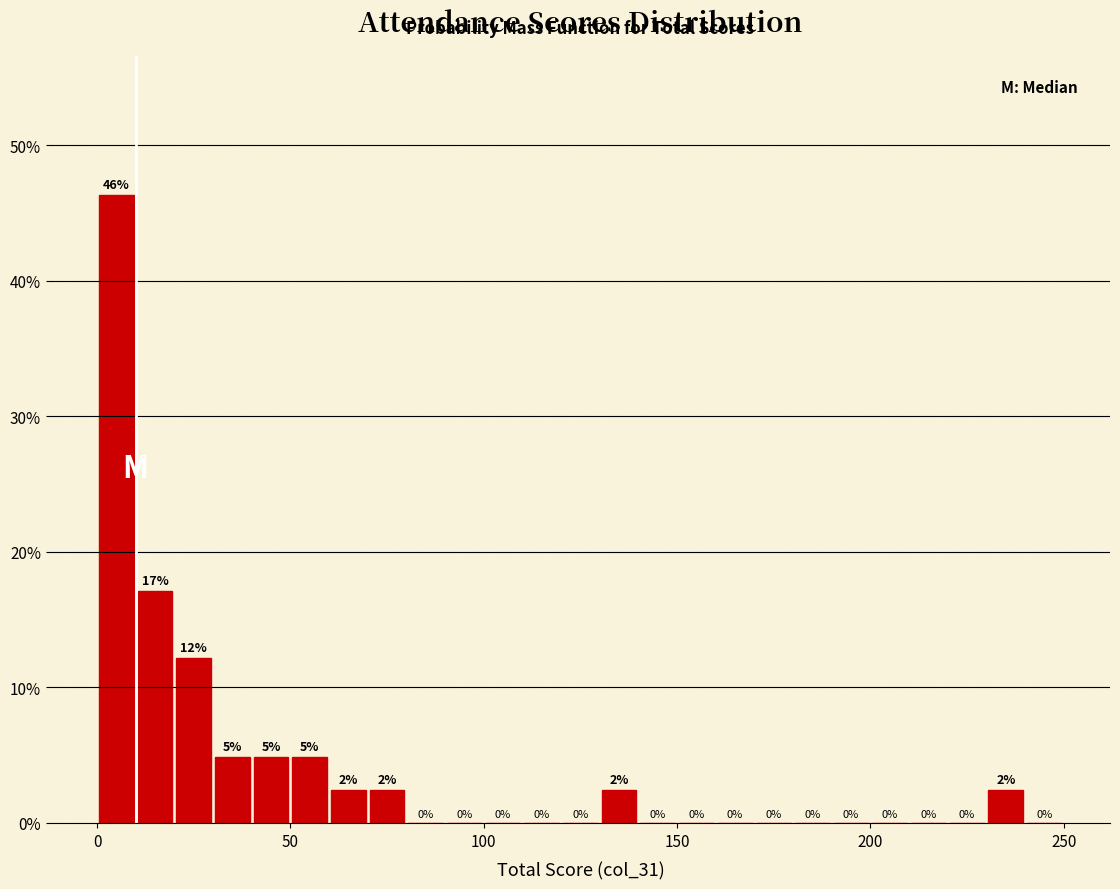

Around what value on the x-axis is the tallest bar? Give the approximate position of its centre, as read against the axis.

5